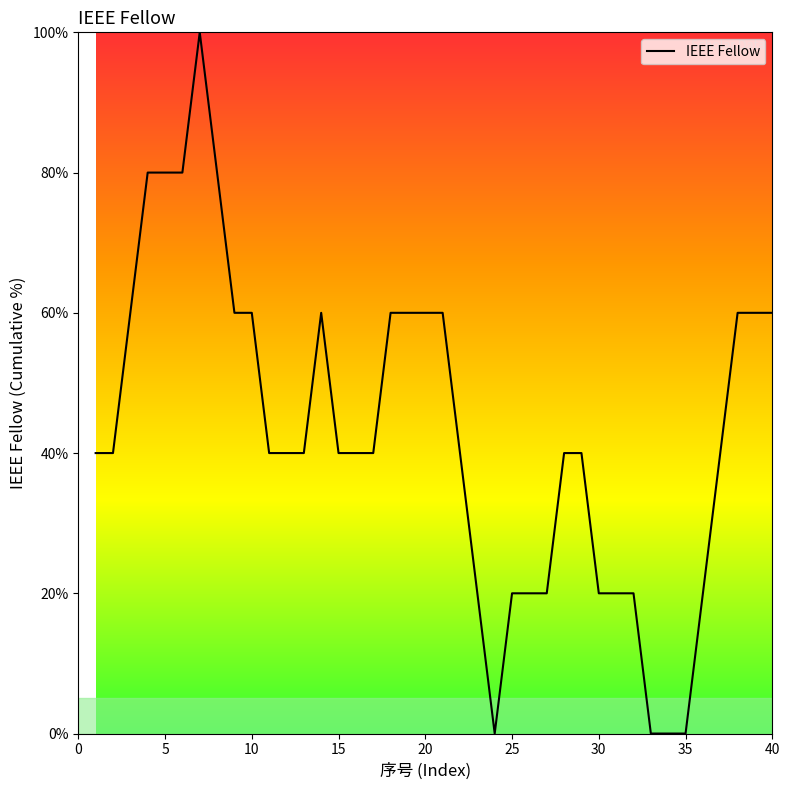

What is the average value?

43.0